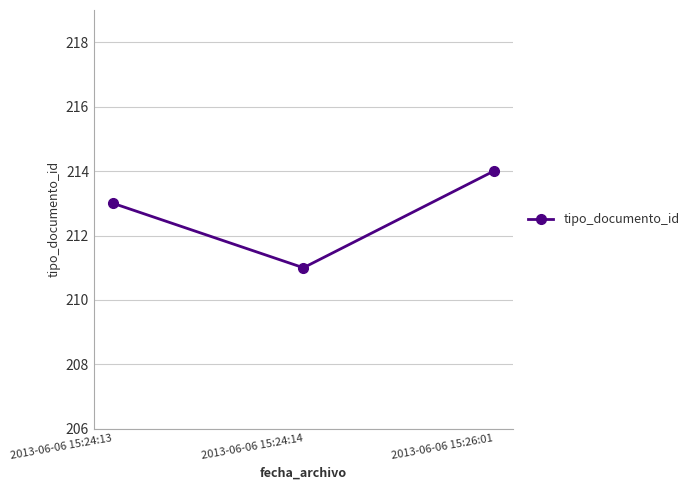

Between 2013-06-06 15:24:14 and 2013-06-06 15:24:13, which is larger?

2013-06-06 15:24:13